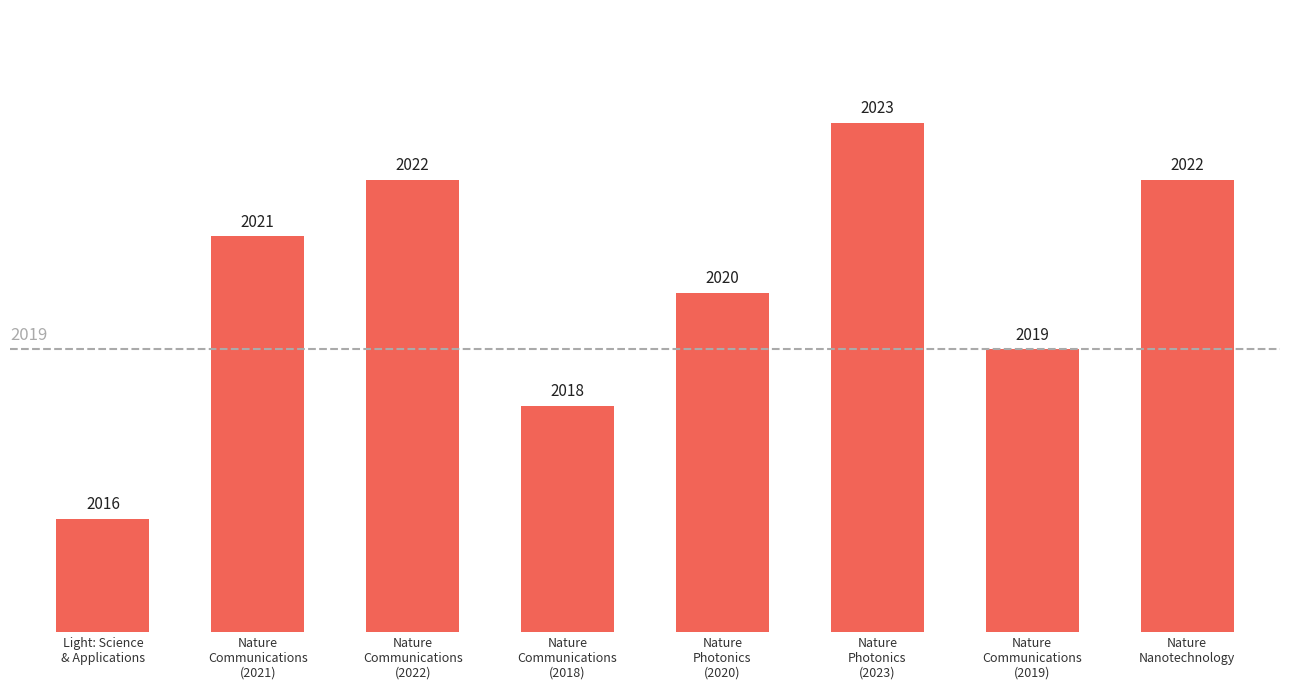

Reading left to right, list all the values displayed in this chart.

2016	2021	2022	2018	2020	2023	2019	2022